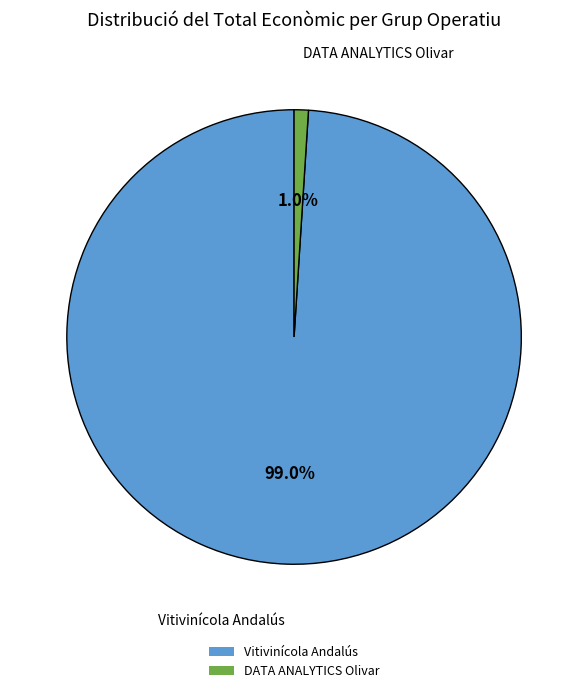

Is there a majority slice in this chart?

Yes